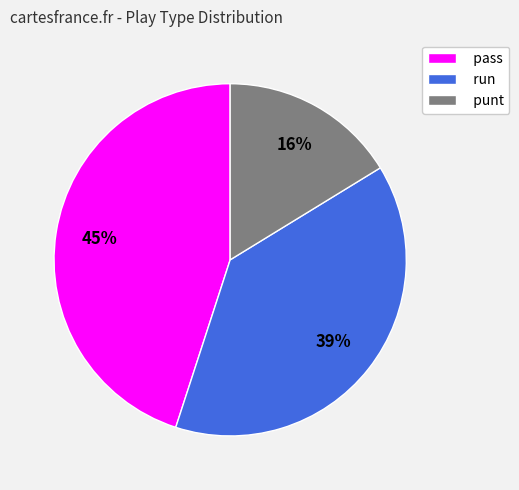

The pass slice represents 45% of the pie. True or false?

True